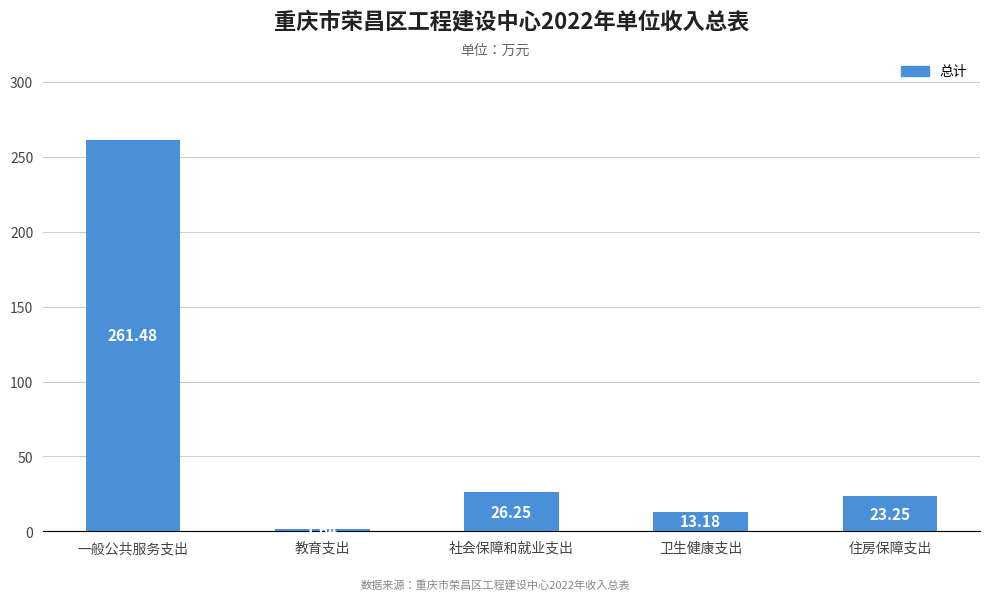

How many values are below 23?

2